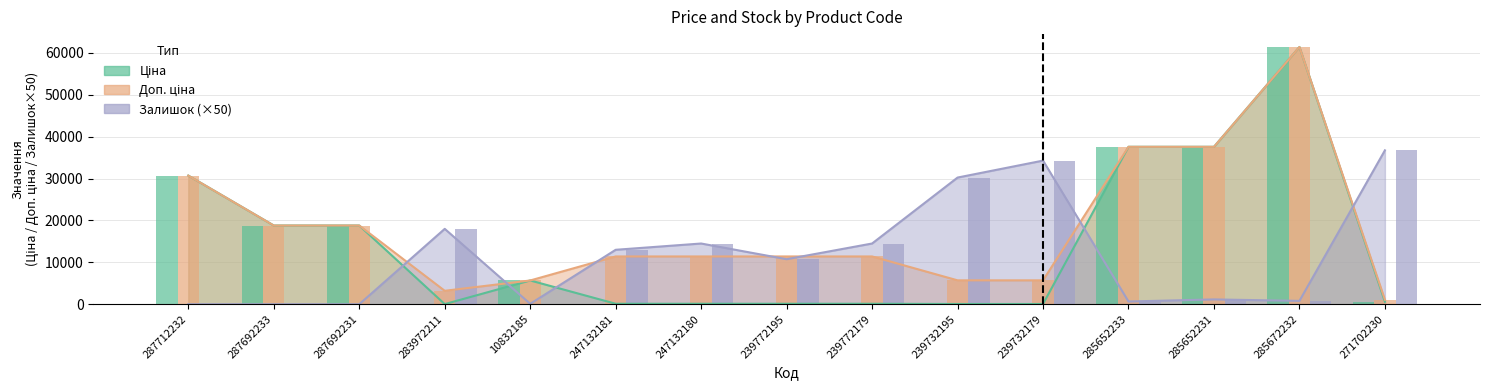

At how many categories does at least one series exceed 23971?

7